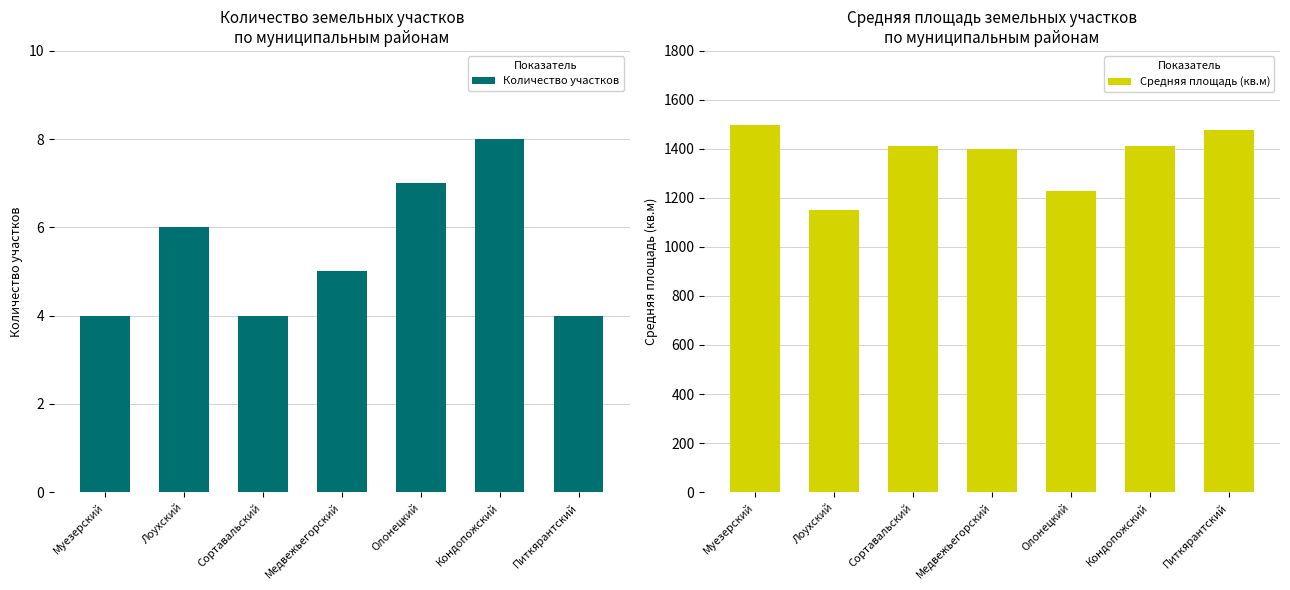

What is the approximate value of Средняя площадь (кв.м) at Сортавальский?

1410.2